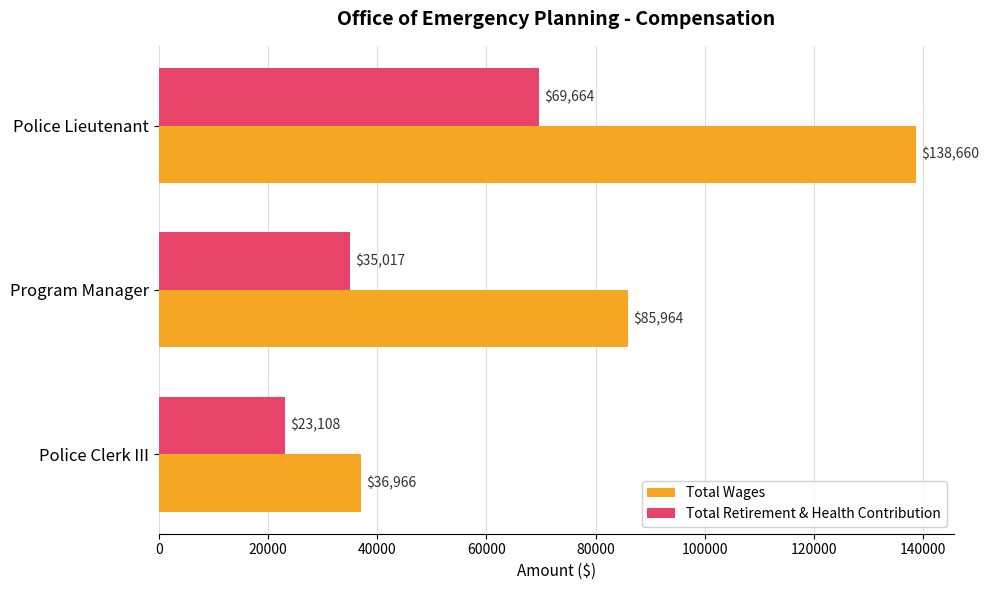

The value of Total Retirement & Health Contribution at Police Lieutenant is 41905. True or false?

False